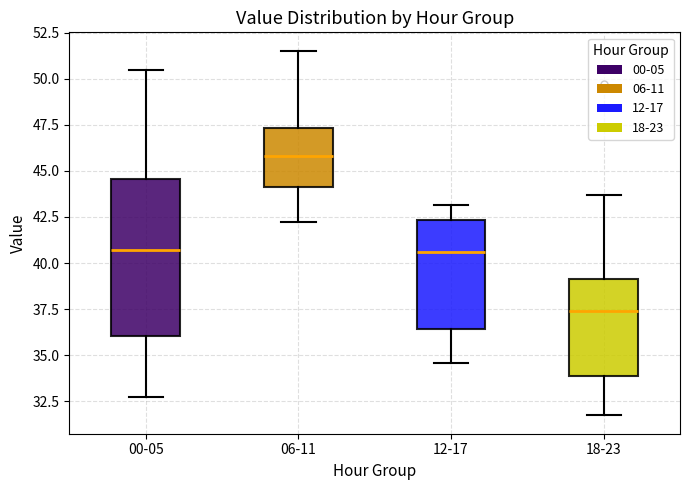

Comparing the boxes themselves (not the whiskers), which one is the tallest?

00-05